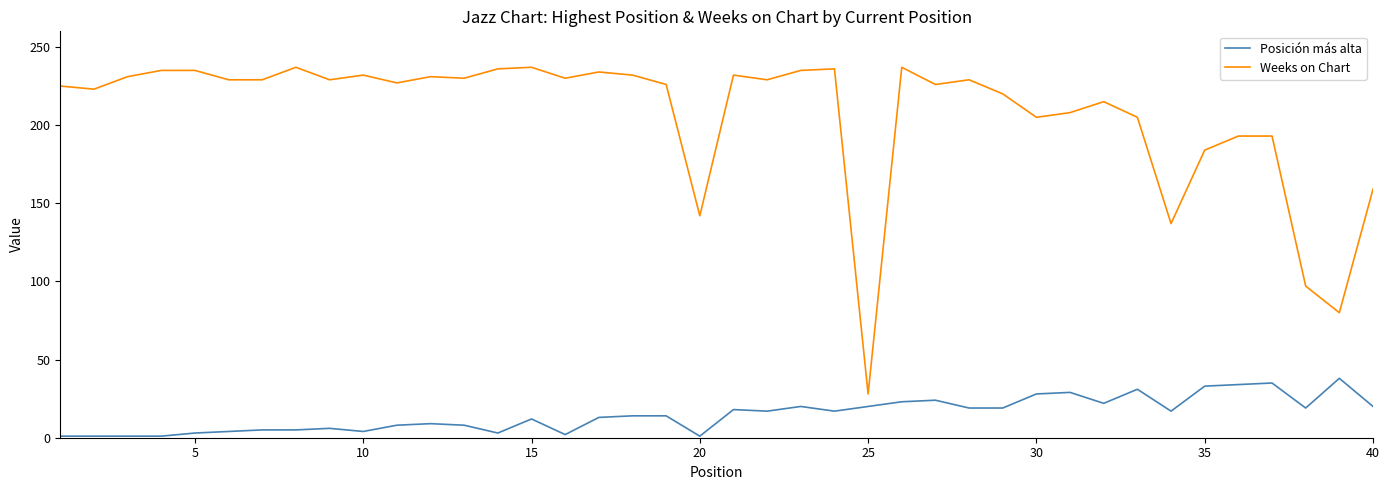

Rank the series by their average value, from highest to lowest.

Weeks on Chart, Posición más alta